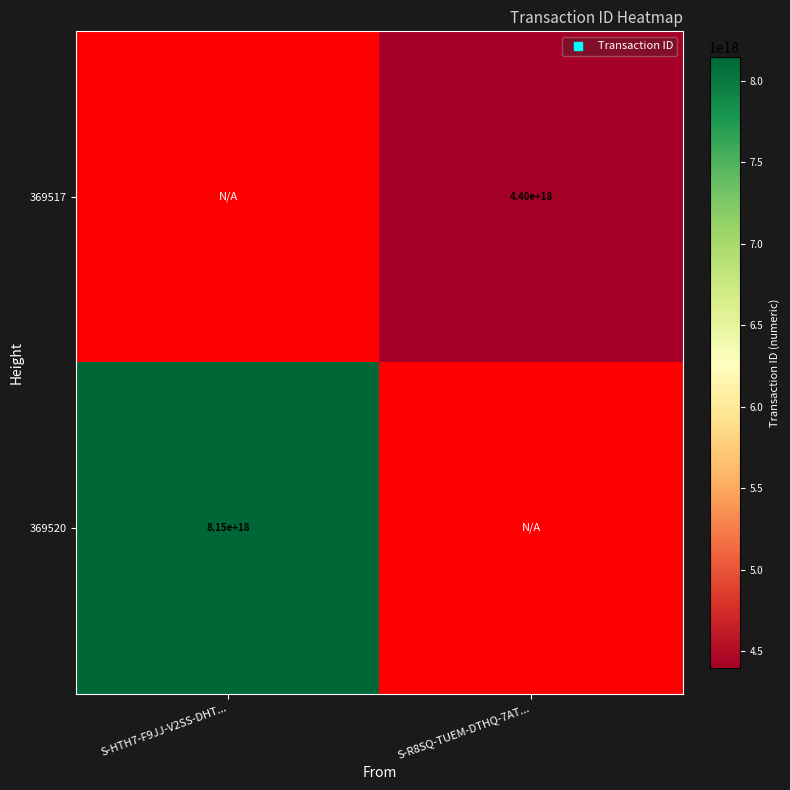

Is it true that 369517 equals 2098989193401039872 at S-R8SQ-TUEM-DTHQ-7AT...?

False